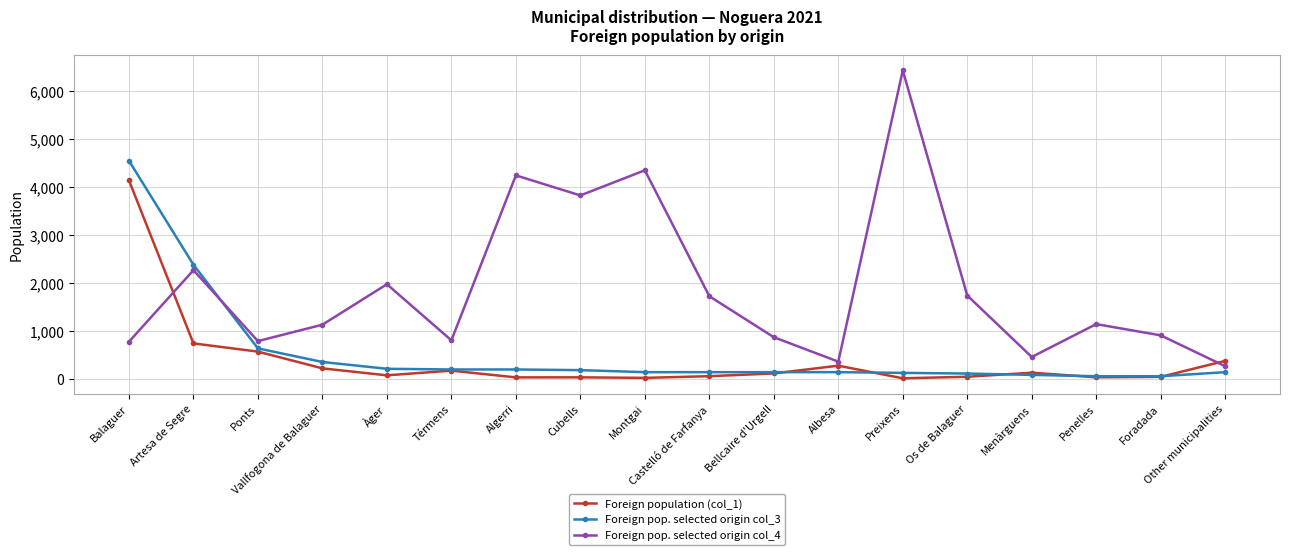

What is the approximate value of Foreign pop. selected origin col_4 at Ponts, to the nearest 10?

790